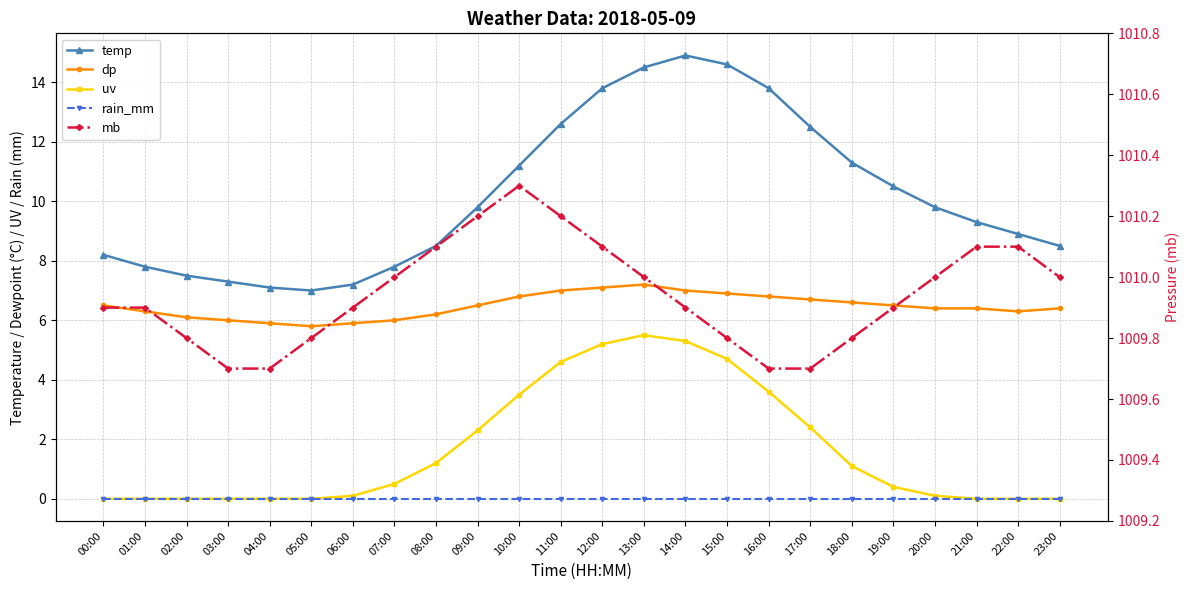

Reading left to right, list all the values displayed in this chart.

temp: 00:00=8.2	01:00=7.8	02:00=7.5	03:00=7.3	04:00=7.1	05:00=7.0	06:00=7.2	07:00=7.8	08:00=8.5	09:00=9.8	10:00=11.2	11:00=12.6	12:00=13.8	13:00=14.5	14:00=14.9	15:00=14.6	16:00=13.8	17:00=12.5	18:00=11.3	19:00=10.5	20:00=9.8	21:00=9.3	22:00=8.9	23:00=8.5
dp: 00:00=6.5	01:00=6.3	02:00=6.1	03:00=6.0	04:00=5.9	05:00=5.8	06:00=5.9	07:00=6.0	08:00=6.2	09:00=6.5	10:00=6.8	11:00=7.0	12:00=7.1	13:00=7.2	14:00=7.0	15:00=6.9	16:00=6.8	17:00=6.7	18:00=6.6	19:00=6.5	20:00=6.4	21:00=6.4	22:00=6.3	23:00=6.4
uv: 00:00=0.0	01:00=0.0	02:00=0.0	03:00=0.0	04:00=0.0	05:00=0.0	06:00=0.1	07:00=0.5	08:00=1.2	09:00=2.3	10:00=3.5	11:00=4.6	12:00=5.2	13:00=5.5	14:00=5.3	15:00=4.7	16:00=3.6	17:00=2.4	18:00=1.1	19:00=0.4	20:00=0.1	21:00=0.0	22:00=0.0	23:00=0.0
rain_mm: 00:00=0.0	01:00=0.0	02:00=0.0	03:00=0.0	04:00=0.0	05:00=0.0	06:00=0.0	07:00=0.0	08:00=0.0	09:00=0.0	10:00=0.0	11:00=0.0	12:00=0.0	13:00=0.0	14:00=0.0	15:00=0.0	16:00=0.0	17:00=0.0	18:00=0.0	19:00=0.0	20:00=0.0	21:00=0.0	22:00=0.0	23:00=0.0
mb: 00:00=1009.9	01:00=1009.9	02:00=1009.8	03:00=1009.7	04:00=1009.7	05:00=1009.8	06:00=1009.9	07:00=1010.0	08:00=1010.1	09:00=1010.2	10:00=1010.3	11:00=1010.2	12:00=1010.1	13:00=1010.0	14:00=1009.9	15:00=1009.8	16:00=1009.7	17:00=1009.7	18:00=1009.8	19:00=1009.9	20:00=1010.0	21:00=1010.1	22:00=1010.1	23:00=1010.0